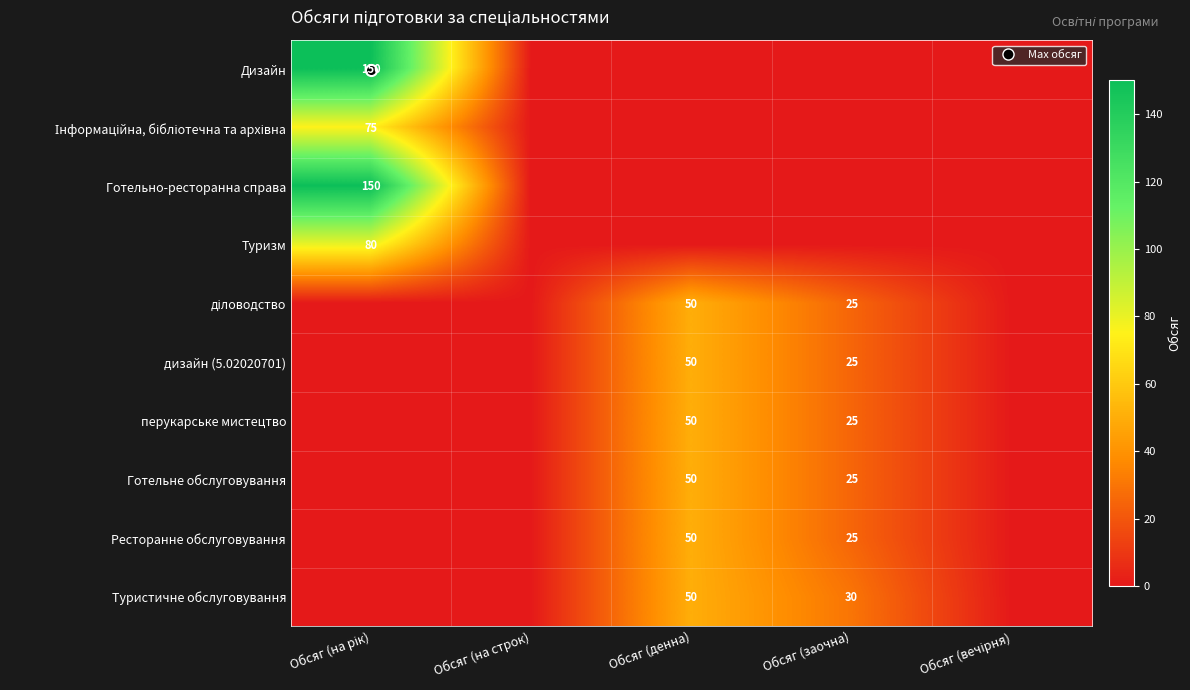

Which has a higher value, Обсяг (на рік) or Обсяг (денна)?

Обсяг (на рік)